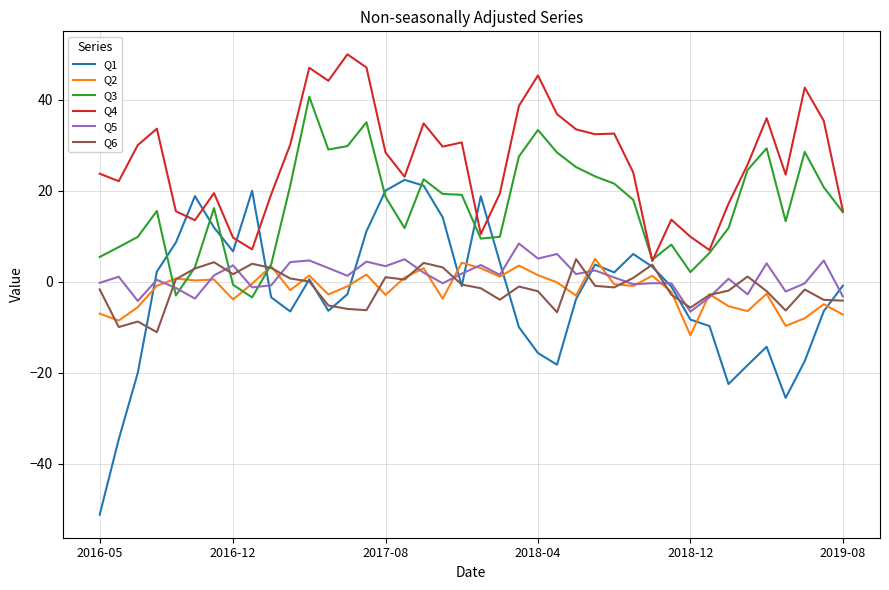

How many times do Q2 and Q3 cross each other?

4